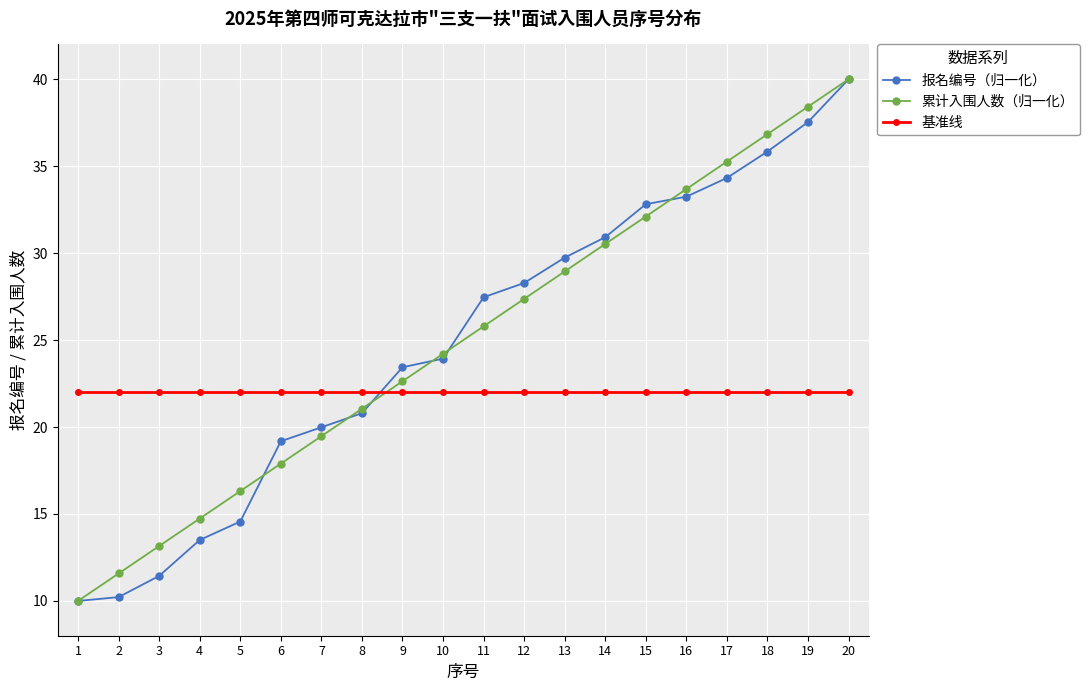

True or false: 报名编号（归一化） and 基准线 intersect in this chart.

True